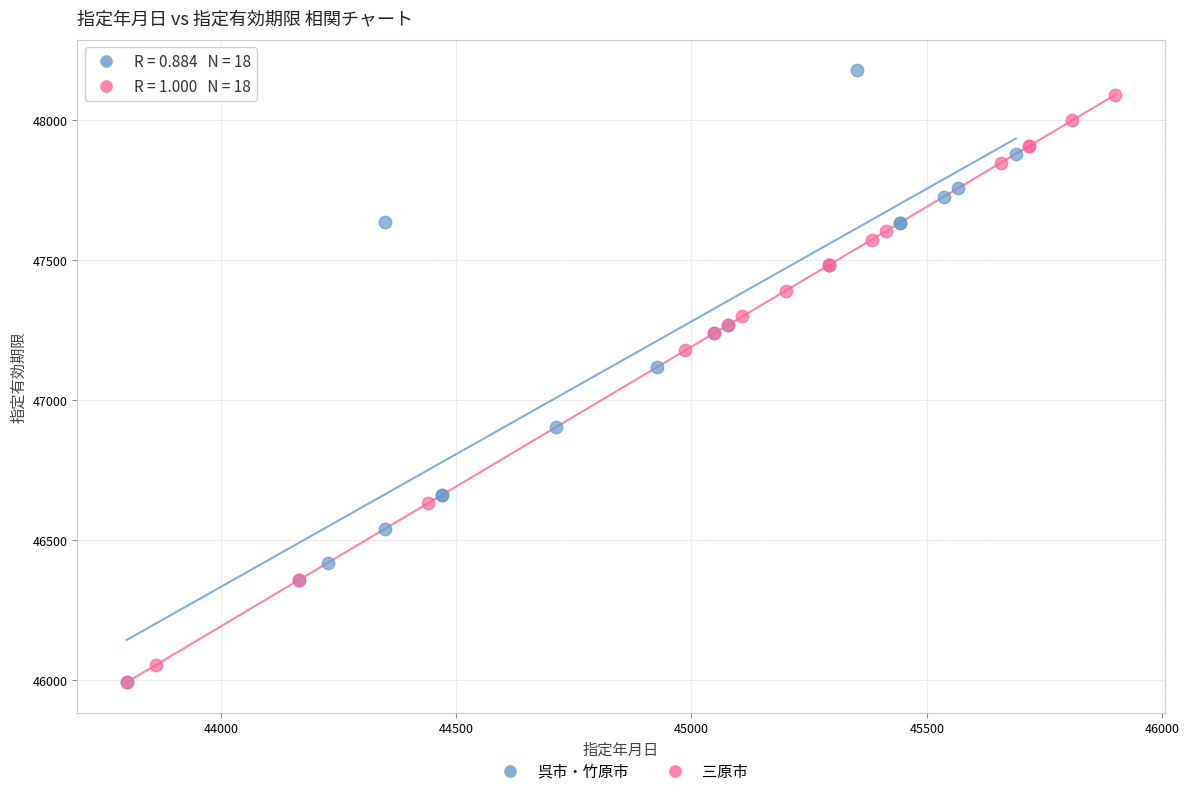

What are all the series names shown in the legend?

呉市・竹原市, 三原市